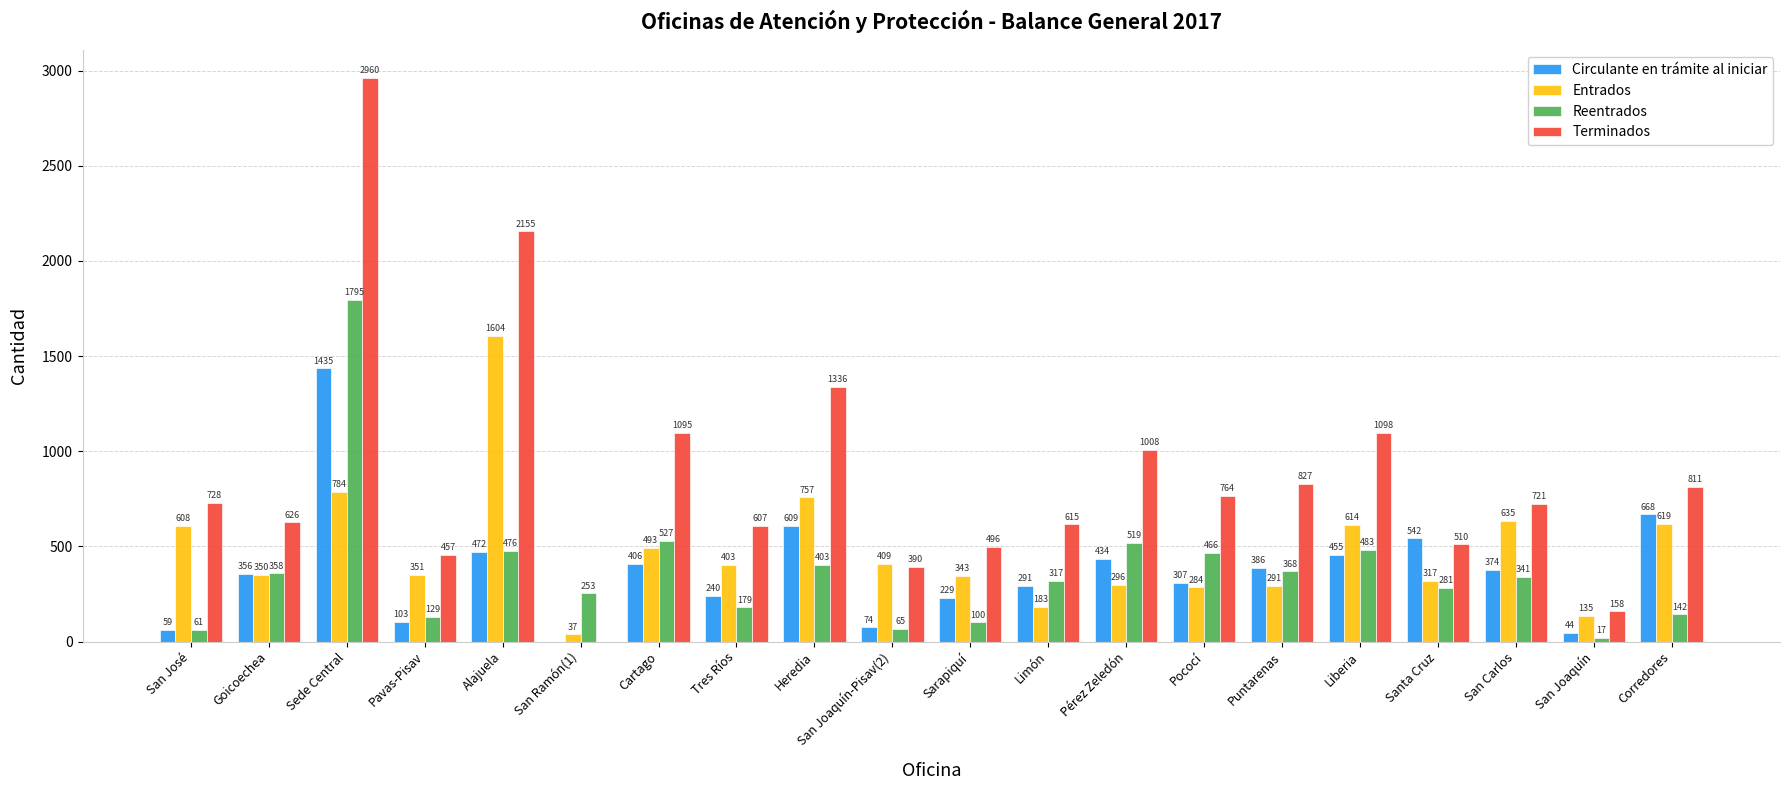

Reading left to right, what are all the values shown in this chart?

Circulante en trámite al iniciar: 59	356	1435	103	472	0	406	240	609	74	229	291	434	307	386	455	542	374	44	668
Entrados: 608	350	784	351	1604	37	493	403	757	409	343	183	296	284	291	614	317	635	135	619
Reentrados: 61	358	1795	129	476	253	527	179	403	65	100	317	519	466	368	483	281	341	17	142
Terminados: 728	626	2960	457	2155	0	1095	607	1336	390	496	615	1008	764	827	1098	510	721	158	811